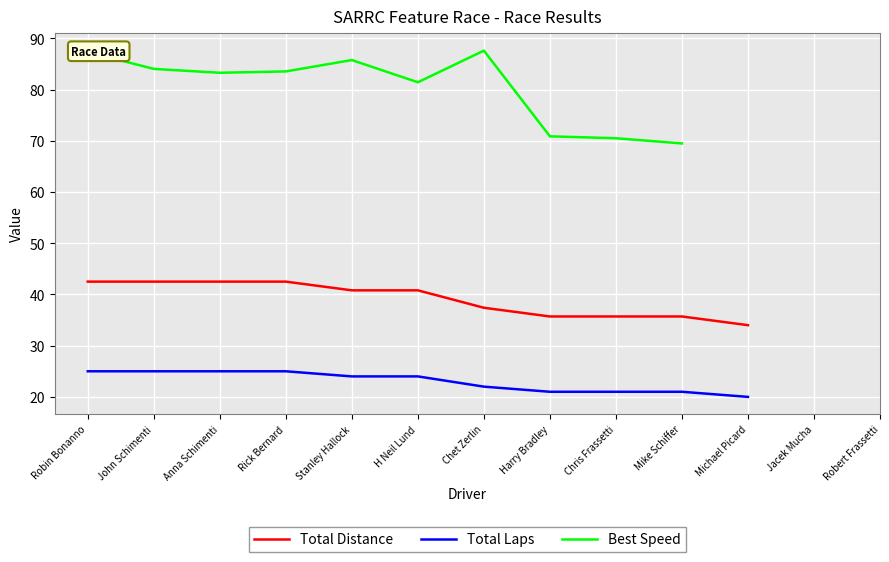

What is the spread (max minus min) of values at Harry Bradley?

49.9